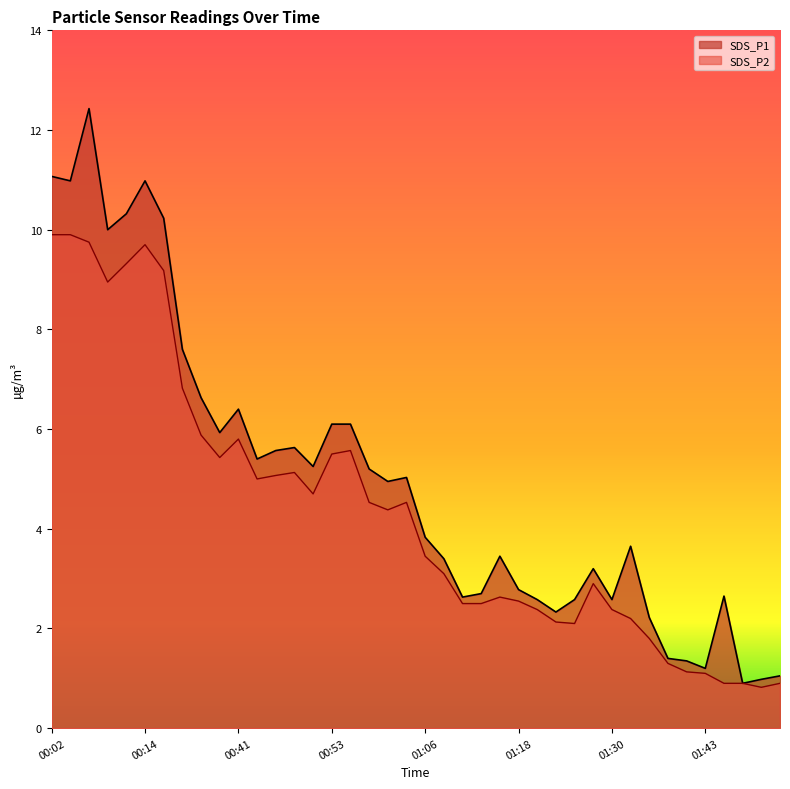

True or false: SDS_P2 has more than 0 points higher than both neighbors.

True